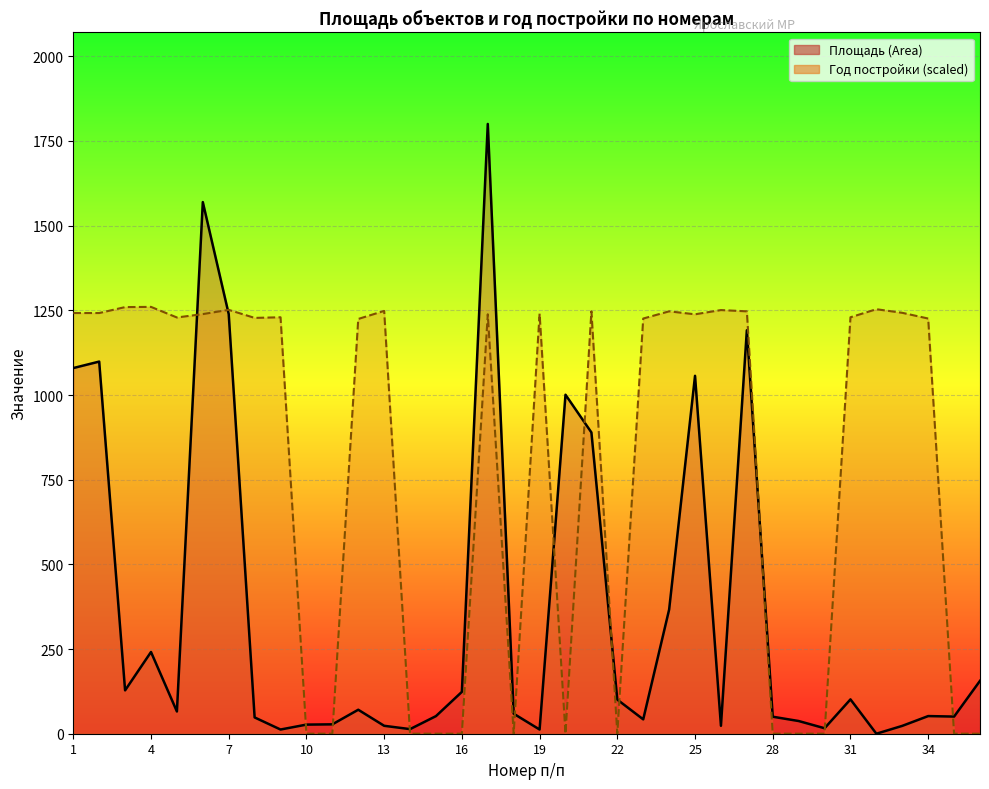

Rank the categories by Площадь (Area) value from lowest to highest.

32, 9, 19, 14, 30, 33, 13, 26, 10, 11, 29, 23, 8, 28, 35, 15, 34, 18, 5, 12, 22, 31, 16, 3, 36, 4, 24, 21, 20, 25, 1, 2, 27, 7, 6, 17